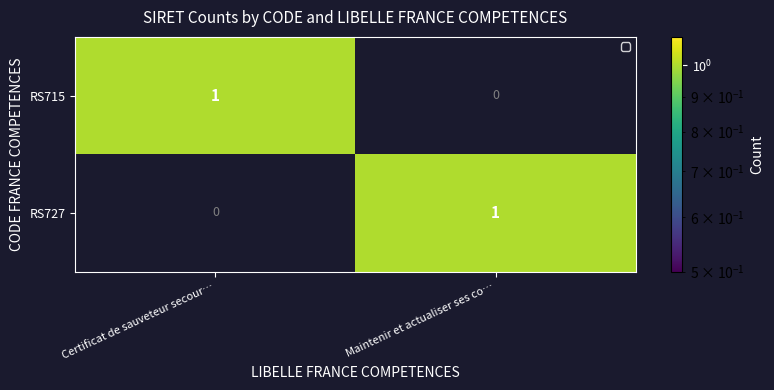

Where is RS715 nearest to the value 0?

Maintenir et actualiser ses co…